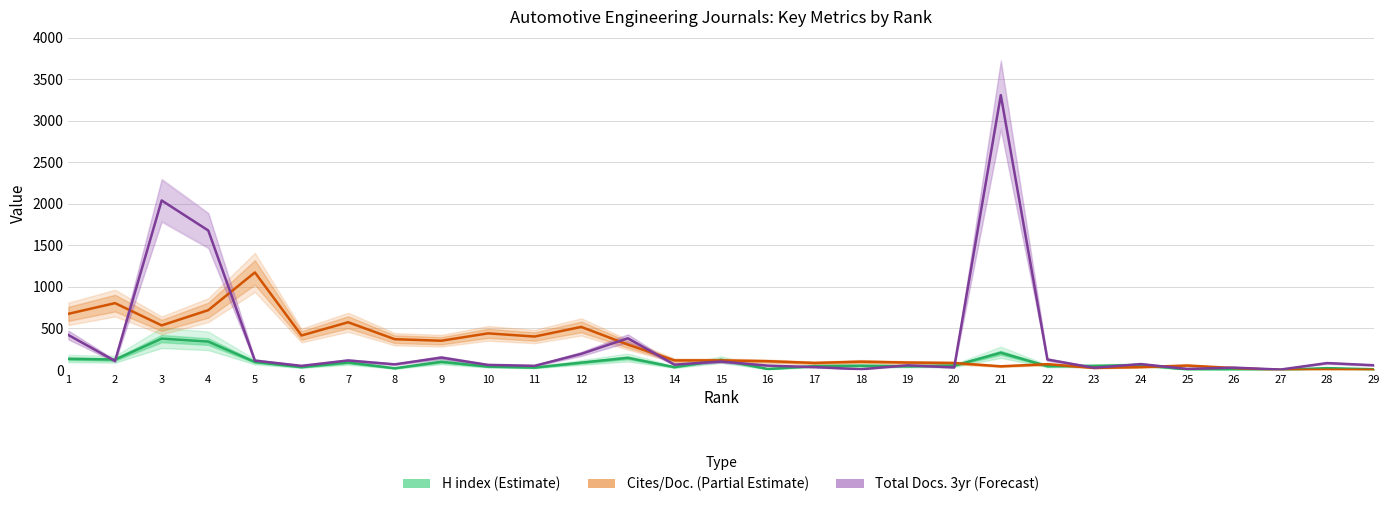

Read the Total Docs. 3yr (Forecast) value at 17.

34.7